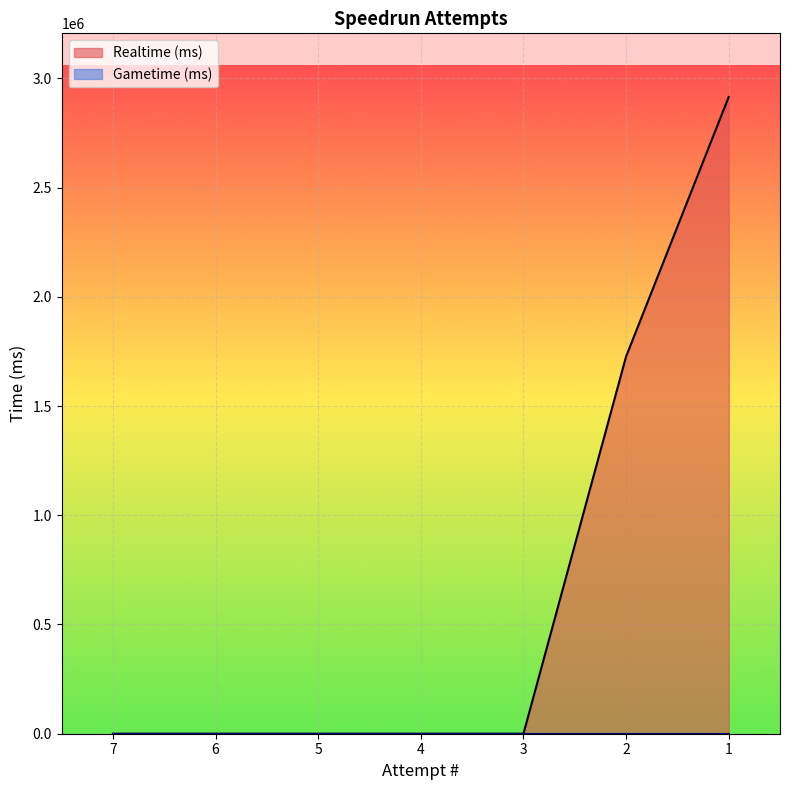

Reading left to right, list all the values displayed in this chart.

7=0	6=0	5=0	4=0	3=0	2=1726504	1=2914619